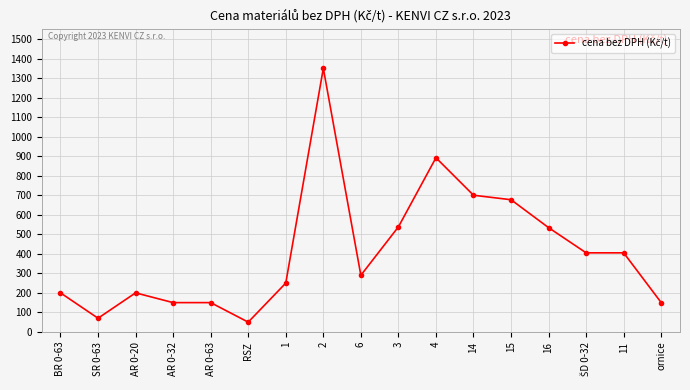

What is the sum of all values?

7011